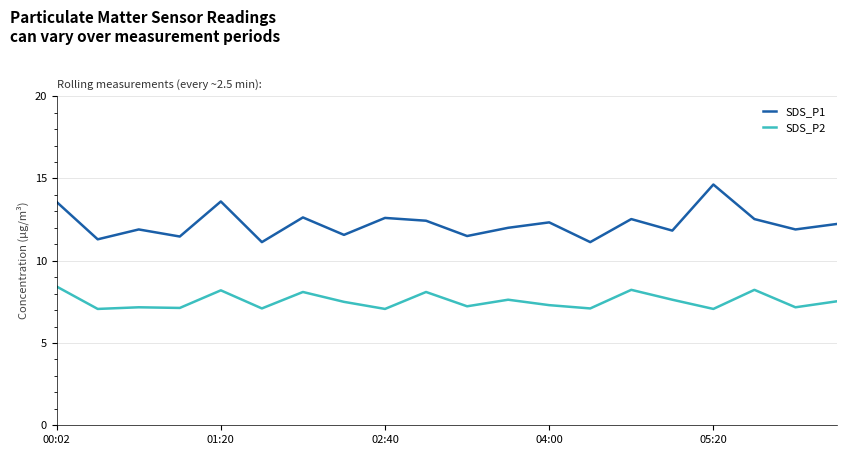

True or false: SDS_P1 and SDS_P2 cross at least once.

False